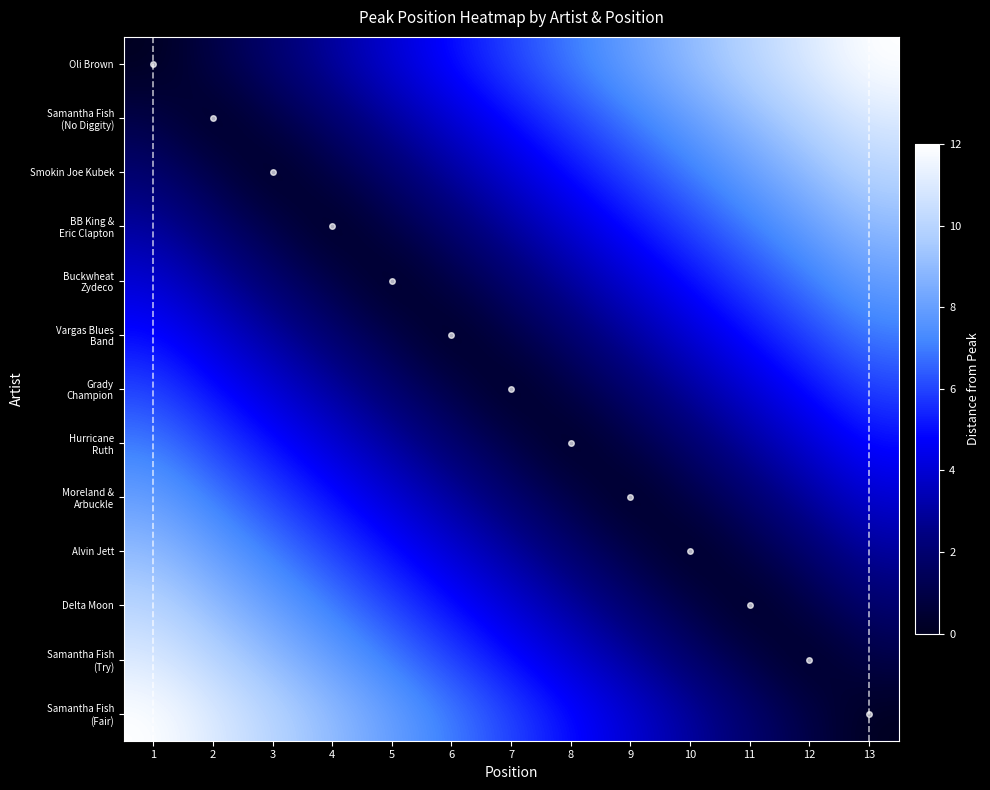

Reading left to right, list all the values displayed in this chart.

Oli Brown: 1=1	2=0	3=0	4=0	5=0	6=0	7=0	8=0	9=0	10=0	11=0	12=0	13=0
Samantha Fish (No Diggity): 1=0	2=2	3=0	4=0	5=0	6=0	7=0	8=0	9=0	10=0	11=0	12=0	13=0
Smokin Joe Kubek: 1=0	2=0	3=3	4=0	5=0	6=0	7=0	8=0	9=0	10=0	11=0	12=0	13=0
BB King Eric Clapton: 1=0	2=0	3=0	4=4	5=0	6=0	7=0	8=0	9=0	10=0	11=0	12=0	13=0
Buckwheat Zydeco: 1=0	2=0	3=0	4=0	5=5	6=0	7=0	8=0	9=0	10=0	11=0	12=0	13=0
Vargas Blues Band: 1=0	2=0	3=0	4=0	5=0	6=6	7=0	8=0	9=0	10=0	11=0	12=0	13=0
Grady Champion: 1=0	2=0	3=0	4=0	5=0	6=0	7=7	8=0	9=0	10=0	11=0	12=0	13=0
Hurricane Ruth: 1=0	2=0	3=0	4=0	5=0	6=0	7=0	8=8	9=0	10=0	11=0	12=0	13=0
Moreland Arbuckle: 1=0	2=0	3=0	4=0	5=0	6=0	7=0	8=0	9=9	10=0	11=0	12=0	13=0
Alvin Jett: 1=0	2=0	3=0	4=0	5=0	6=0	7=0	8=0	9=0	10=10	11=0	12=0	13=0
Delta Moon: 1=0	2=0	3=0	4=0	5=0	6=0	7=0	8=0	9=0	10=0	11=11	12=0	13=0
Samantha Fish (Try): 1=0	2=0	3=0	4=0	5=0	6=0	7=0	8=0	9=0	10=0	11=0	12=12	13=0
Samantha Fish (Fair): 1=0	2=0	3=0	4=0	5=0	6=0	7=0	8=0	9=0	10=0	11=0	12=0	13=13